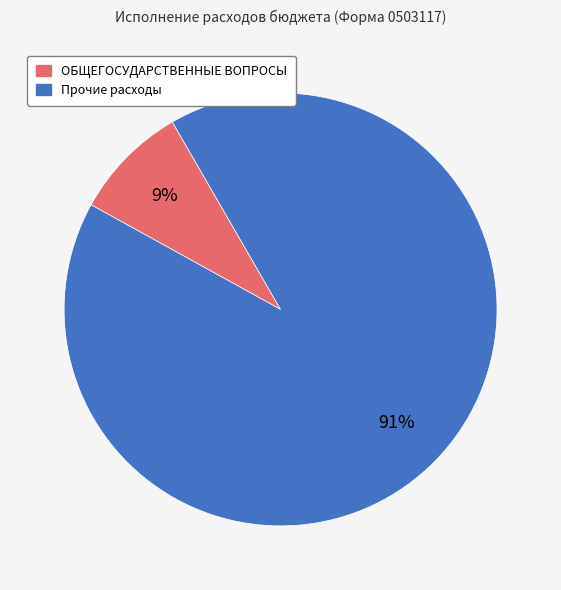

Does any single category account for the majority?

Yes